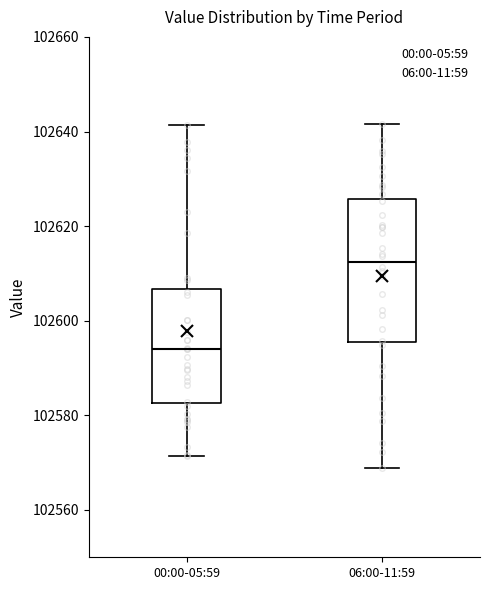

Which box's median line is the highest?

06:00-11:59